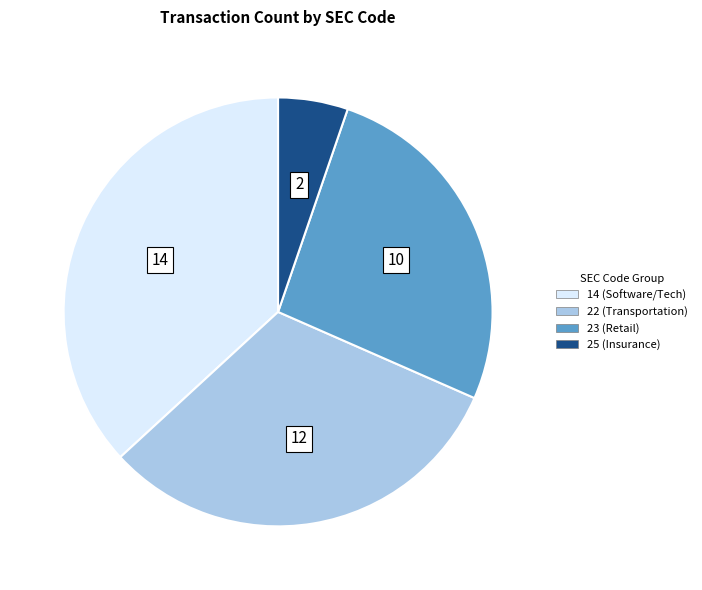

Which category has the biggest portion of the pie?

14 (Software/Tech)